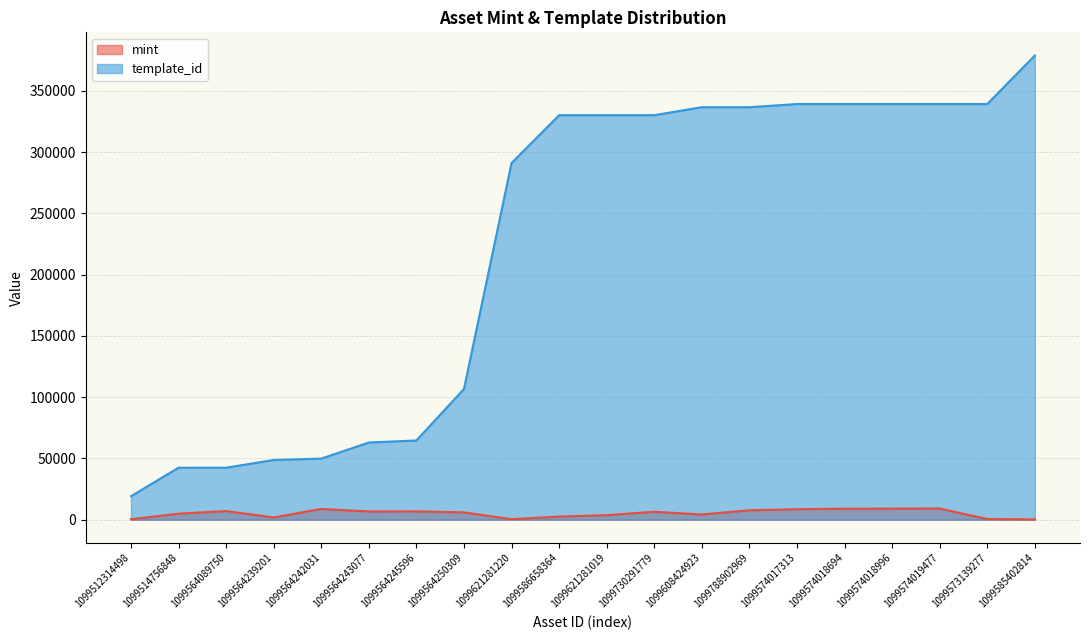

What is the average value of the template_id series?

223328